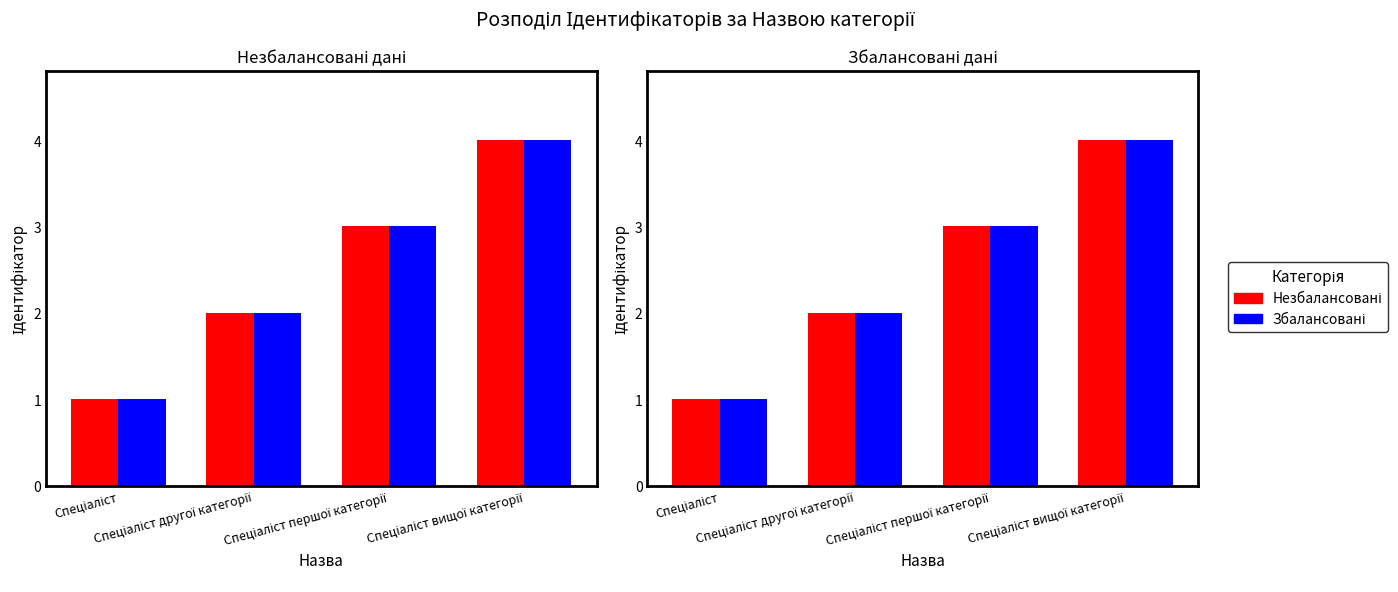

Is the value of Збалансовані at Спеціаліст другої категорії greater than the value of Незбалансовані at Спеціаліст?

Yes